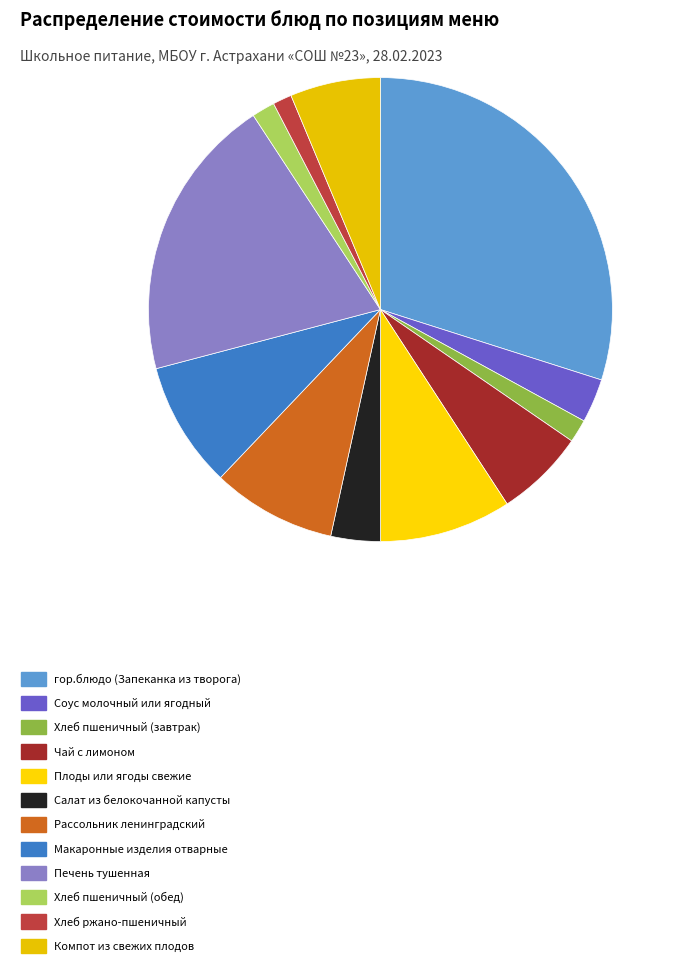

The Печень тушенная slice represents 20% of the pie. True or false?

True